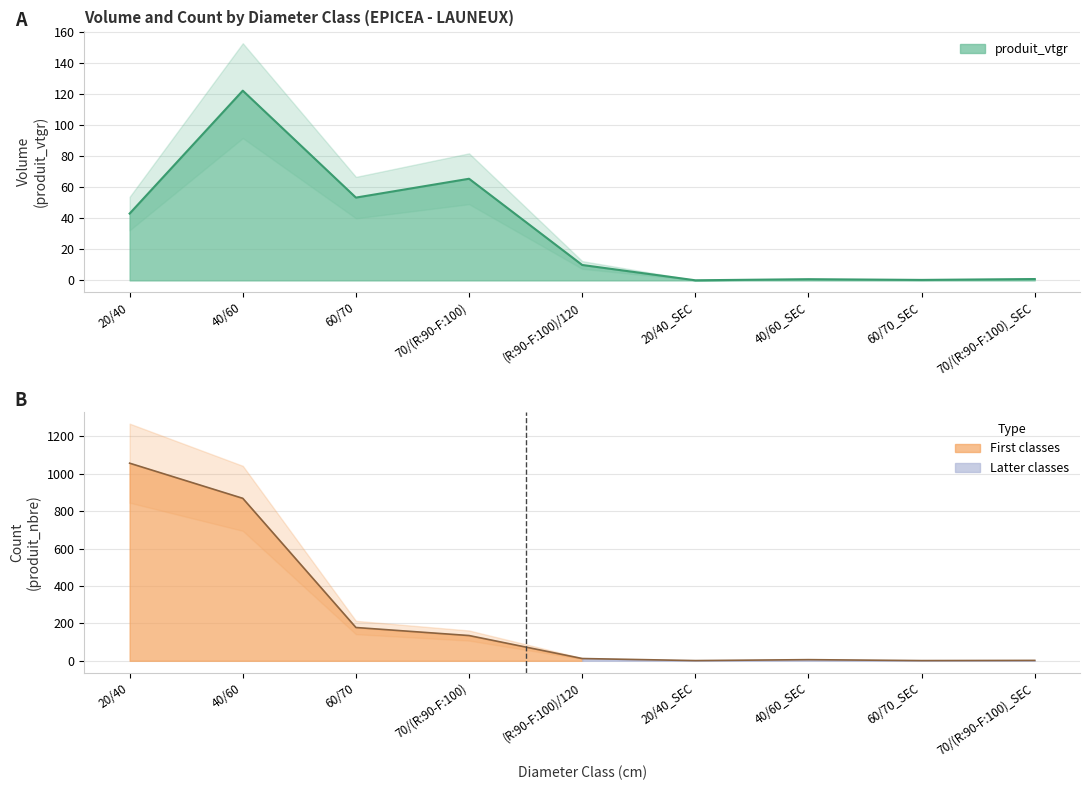

What is the lowest value of the produit_nbre series?

1.0